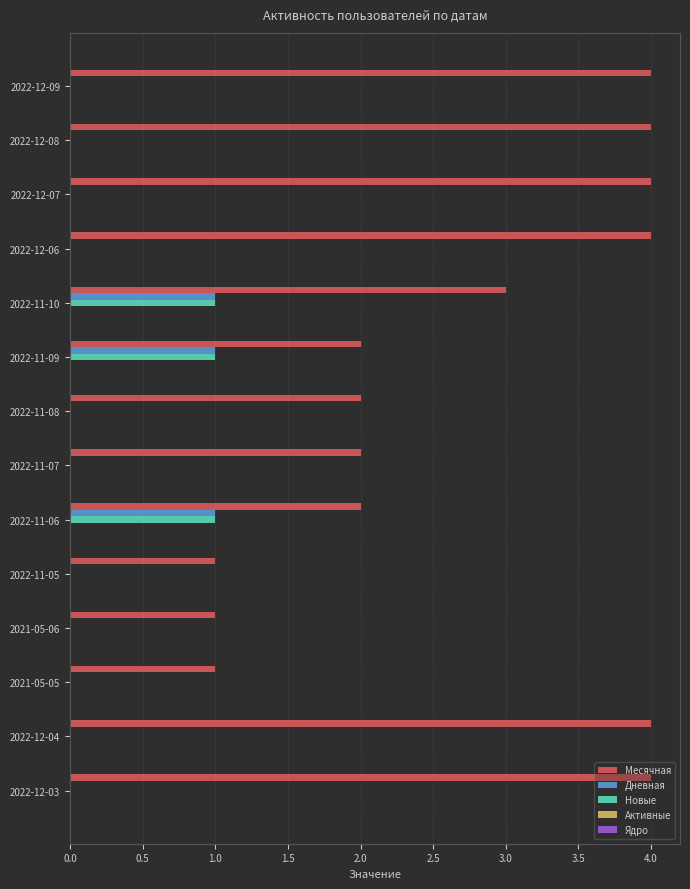

What is the sum of all Новые values?

3